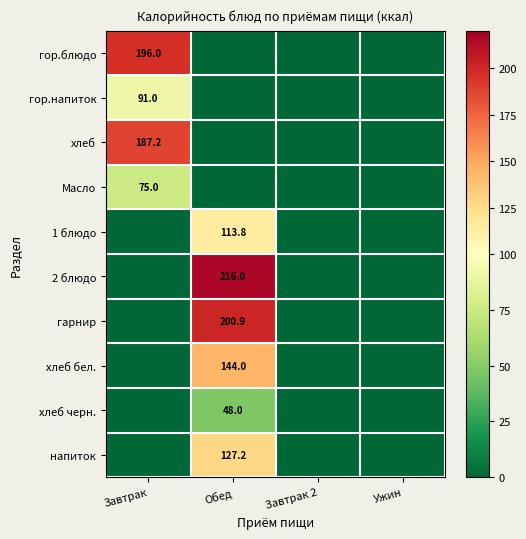

Is it true that хлеб equals 187.2 at Завтрак?

True